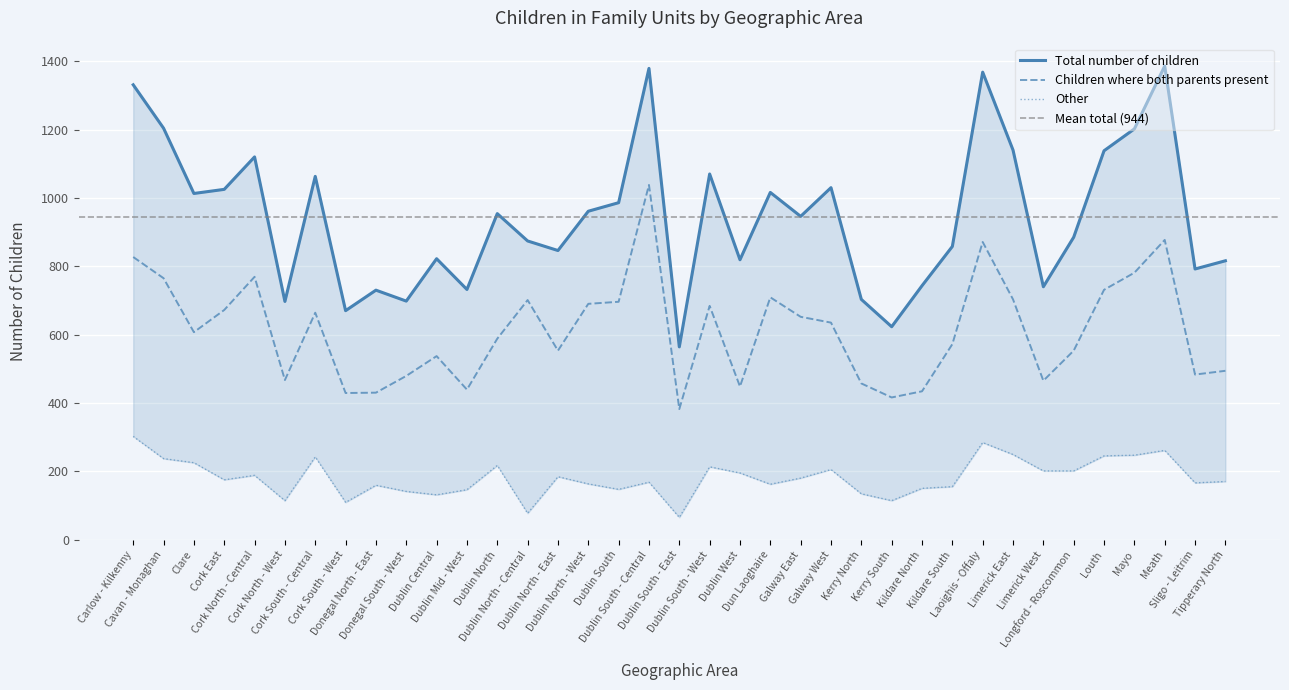

True or false: Other and Total number of children cross at least once.

False